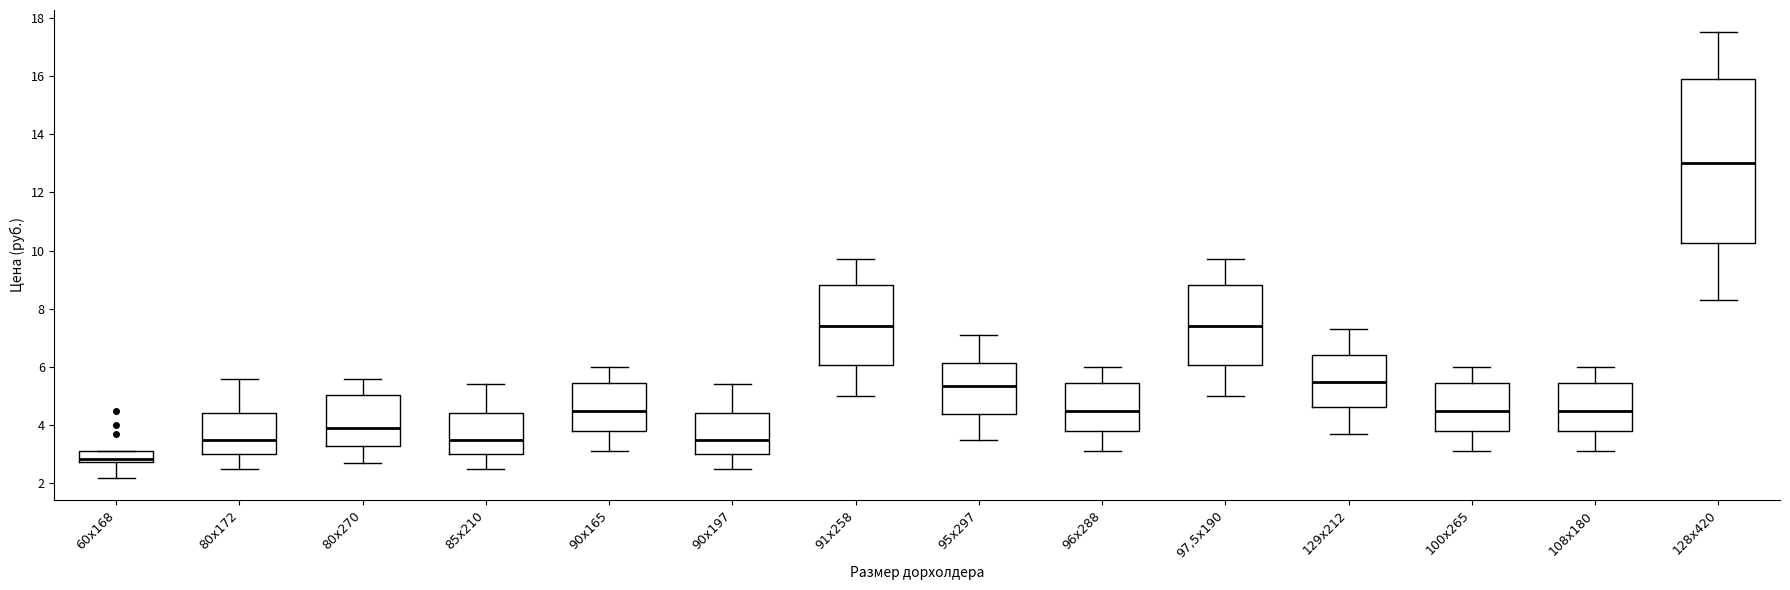

Where does the lower whisker of the box for 128х420 end on the y-axis? The values are not printed on the chart, so give them approximately, as read against the axis.

8.4